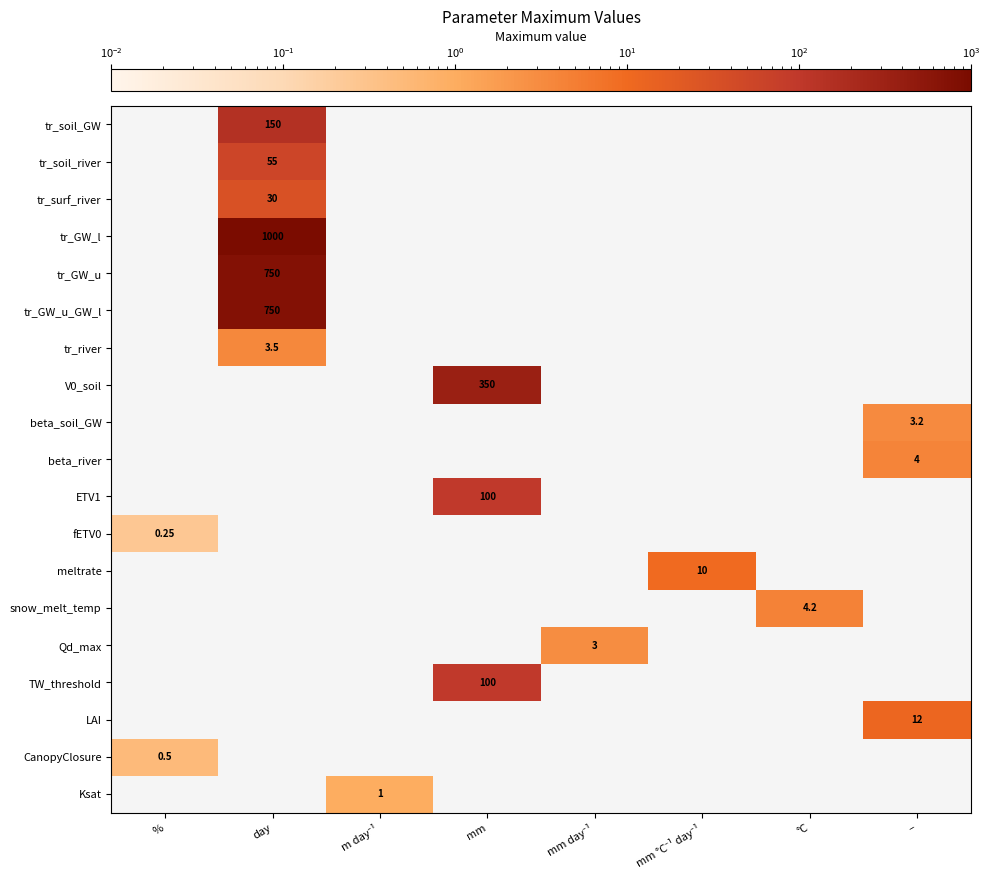

Which series has the widest spread of values?

fETV0